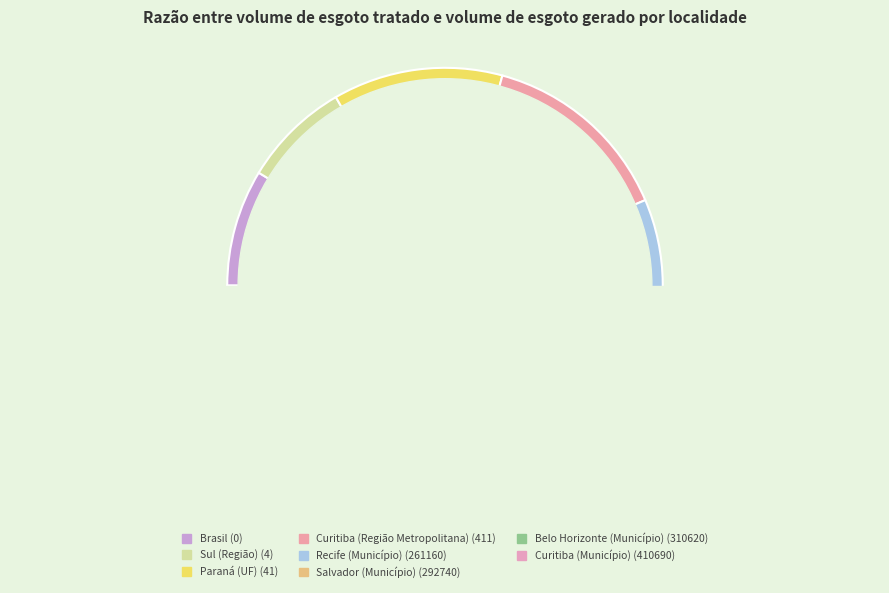

Is Sul (Região) (4) the majority of the pie?

No